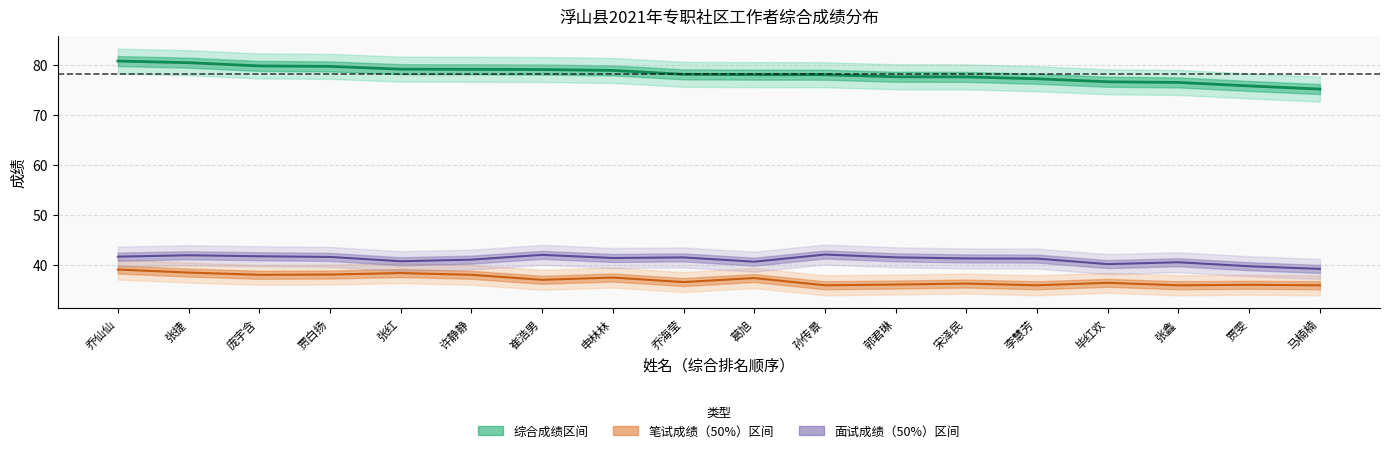

Which category has the highest value across all series?

乔仙仙